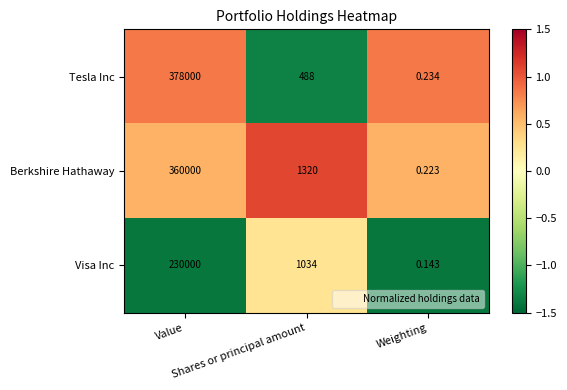

Rank the series by their maximum value, from highest to lowest.

Tesla Inc, Berkshire Hathaway, Visa Inc